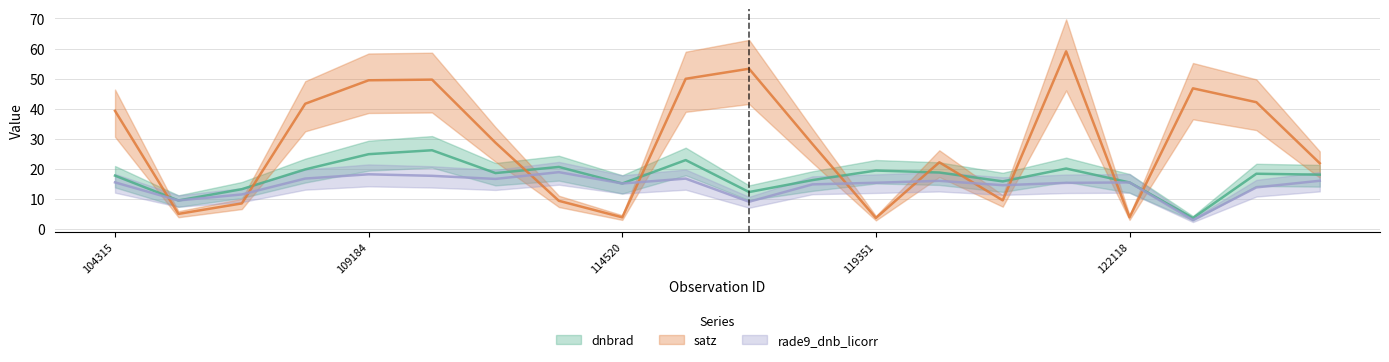

At 104315, list the series in order from smallest to largest.

rade9_dnb_licorr, dnbrad, satz